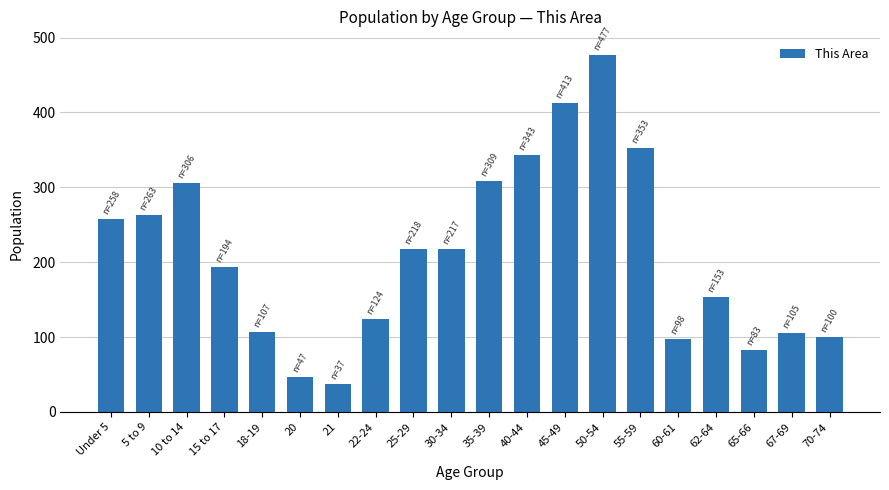

Are the bars horizontal?

No